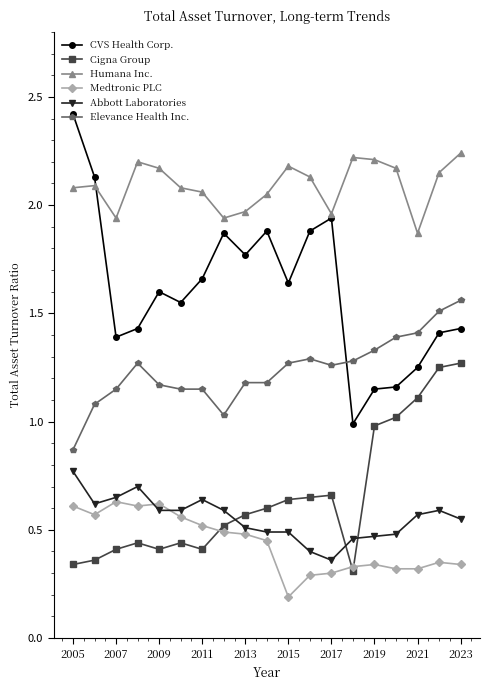

What are all the series names shown in the legend?

CVS Health Corp., Cigna Group, Humana Inc., Medtronic PLC, Abbott Laboratories, Elevance Health Inc.